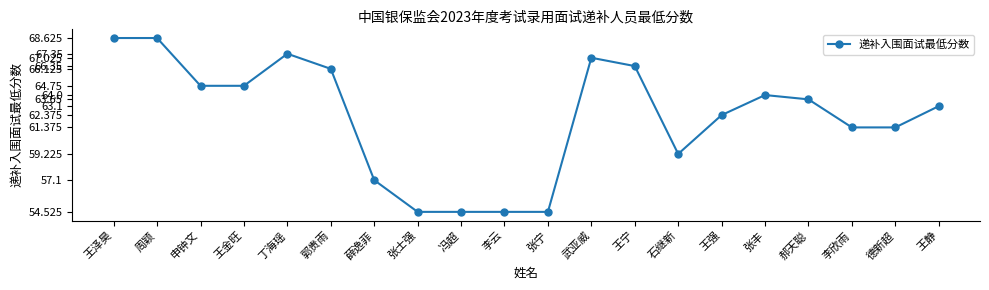

The chart shows a value of 82.9 at 王强. True or false?

False